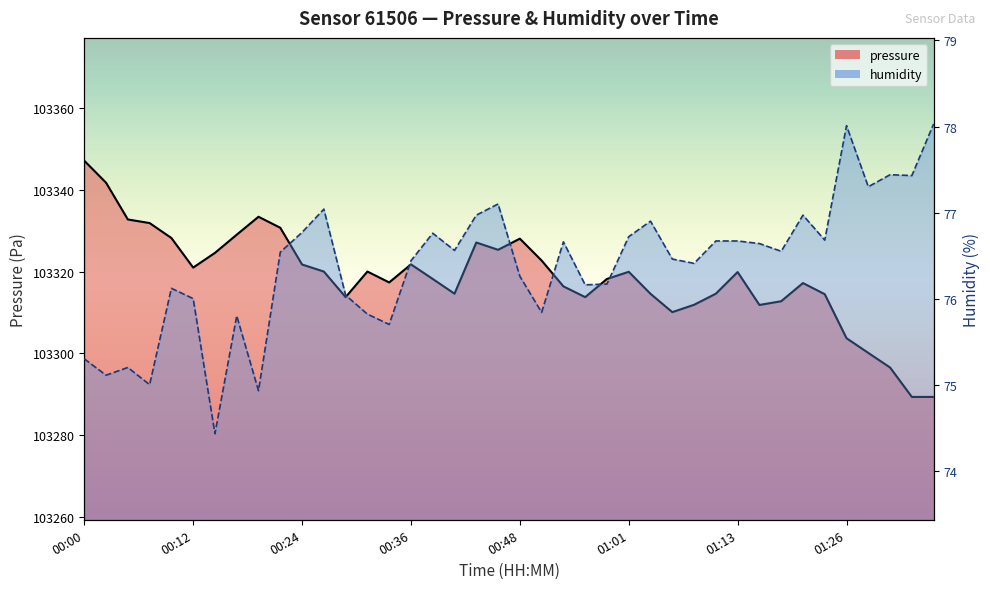

Does the chart display data point markers on the line(s)?

No